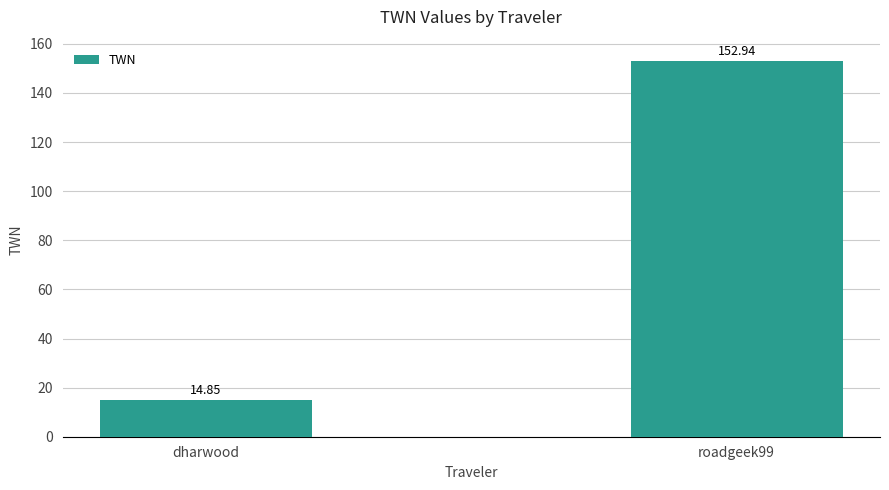

Which label corresponds to the smallest value in the chart?

dharwood